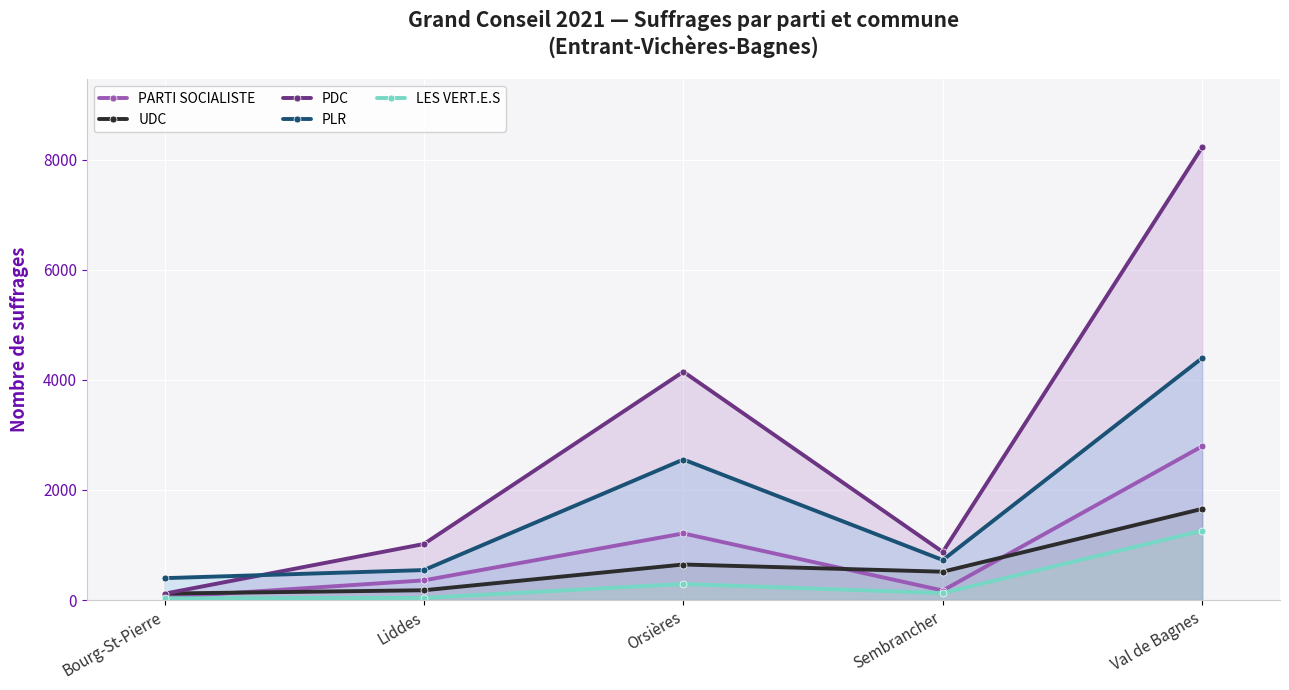

The value of UDC at Sembrancher is 515. True or false?

True